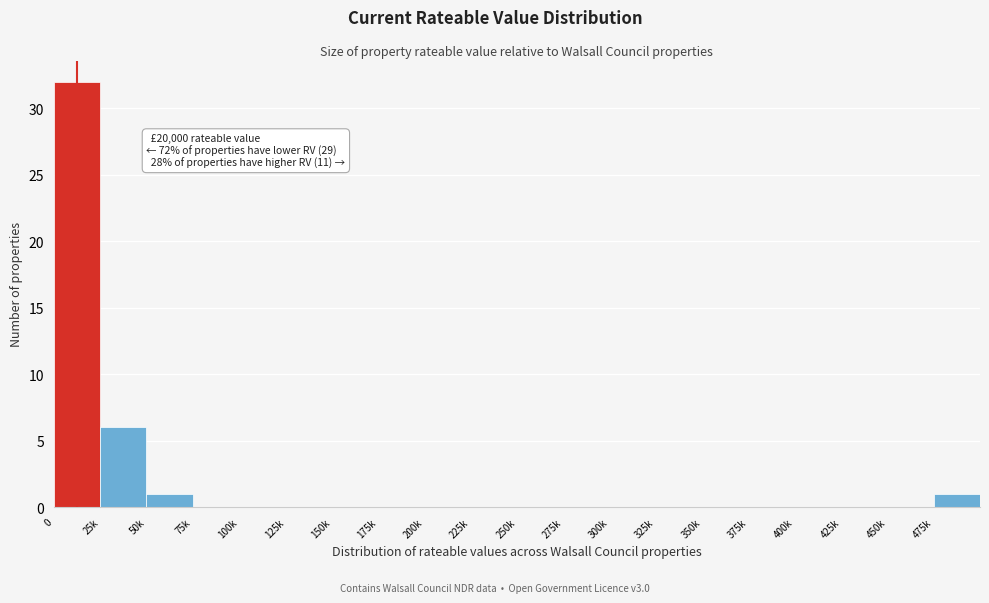

Reading right to left, extract all data points from this chart.

475k=1	450k=0	425k=0	400k=0	375k=0	350k=0	325k=0	300k=0	275k=0	250k=0	225k=0	200k=0	175k=0	150k=0	125k=0	100k=0	75k=0	50k=1	25k=6	0=32